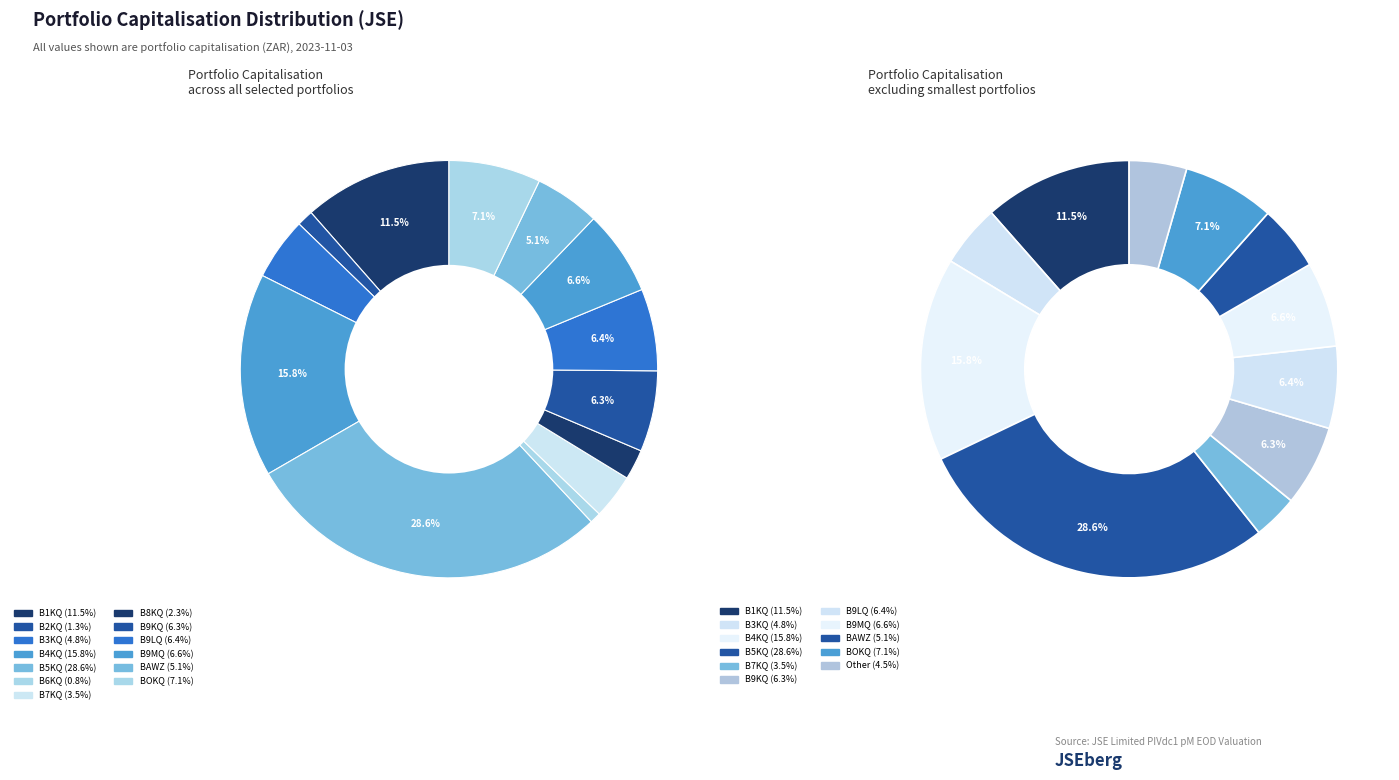

Is there a majority slice in this chart?

No